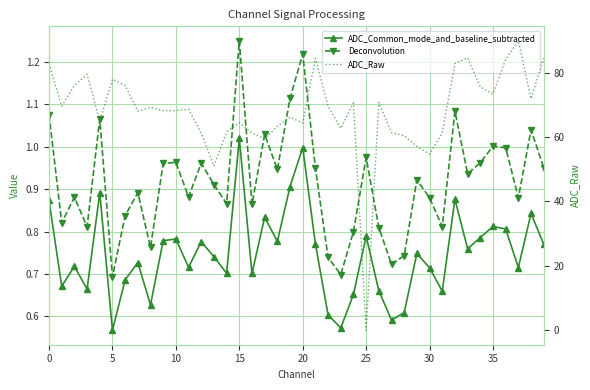

Reading left to right, list all the values displayed in this chart.

ADC_Common_mode_and_baseline_subtracted: 0.9	0.7	0.7	0.7	0.9	0.6	0.7	0.7	0.6	0.8	0.8	0.7	0.8	0.7	0.7	1.0	0.7	0.8	0.8	0.9	1.0	0.8	0.6	0.6	0.7	0.8	0.7	0.6	0.6	0.7	0.7	0.7	0.9	0.8	0.8	0.8	0.8	0.7	0.8	0.8
Deconvolution: 1.1	0.8	0.9	0.8	1.1	0.7	0.8	0.9	0.8	1.0	1.0	0.9	1.0	0.9	0.9	1.2	0.9	1.0	0.9	1.1	1.2	0.9	0.7	0.7	0.8	1.0	0.8	0.7	0.7	0.9	0.9	0.8	1.1	0.9	1.0	1.0	1.0	0.9	1.0	1.0
ADC_Raw: 82.8	69.6	76.0	79.5	64.9	78.0	76.0	68.1	69.2	68.2	68.2	68.6	61.3	51.0	61.6	64.5	61.3	59.4	63.3	66.2	64.4	84.5	69.6	62.7	70.6	0.0	70.8	61.4	60.4	57.1	54.7	61.3	82.9	84.6	75.5	73.4	84.2	89.9	71.9	84.5